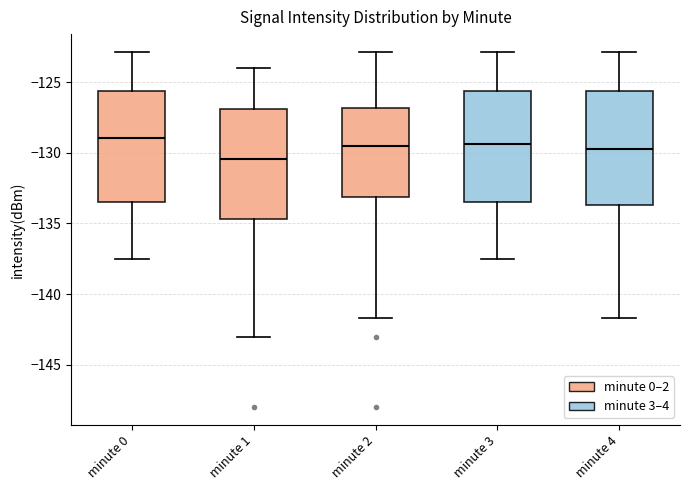

Reading left to right, read every box against the y-axis: the position of its median line, the range the box covers, and the ends of its whiskers. The values are not printed on the chart, so give them approximately, as read against the axis.

minute 0: median -129.0, box -133.5 to -125.5, whiskers -137.5 to -123.0
minute 1: median -130.5, box -134.5 to -127.0, whiskers -143.0 to -124.0
minute 2: median -129.5, box -133.0 to -127.0, whiskers -141.5 to -123.0
minute 3: median -129.5, box -133.5 to -125.5, whiskers -137.5 to -123.0
minute 4: median -129.5, box -133.5 to -125.5, whiskers -141.5 to -123.0